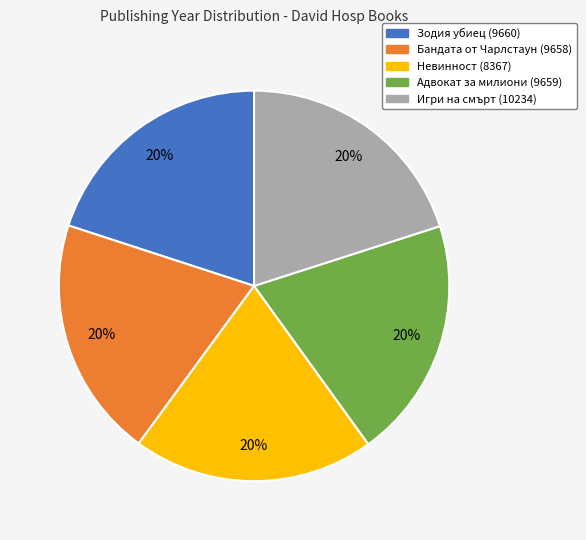

Do Бандата от Чарлстаун (9658) and Адвокат за милиони (9659) together represent more than half of the pie?

No